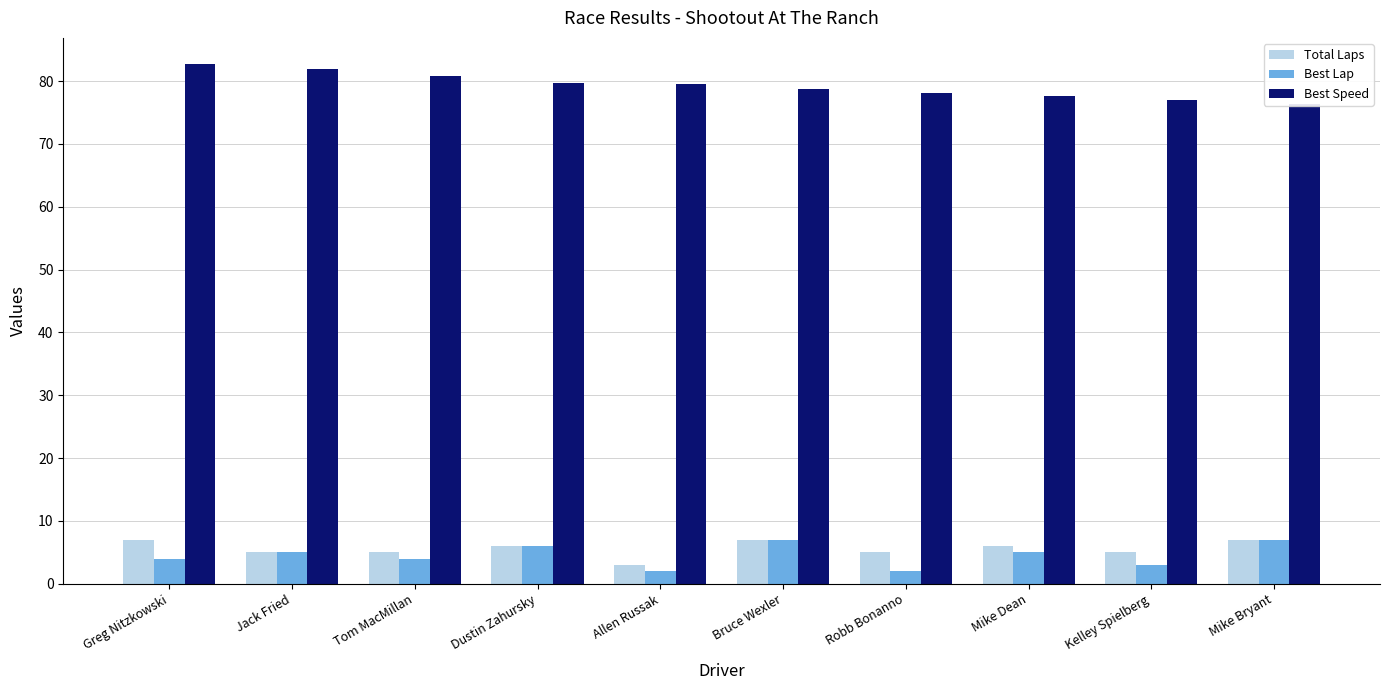

How many Best Lap values are between 3 and 6?

6